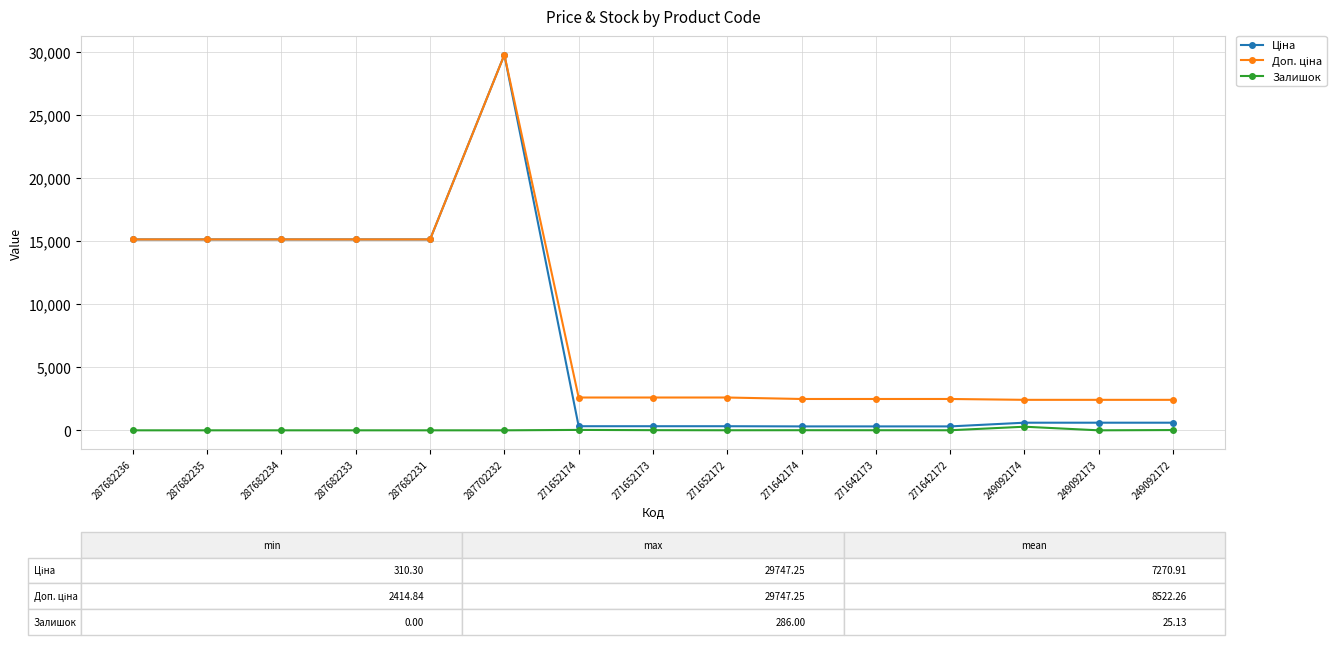

Is this an area chart (filled region under the line)?

No